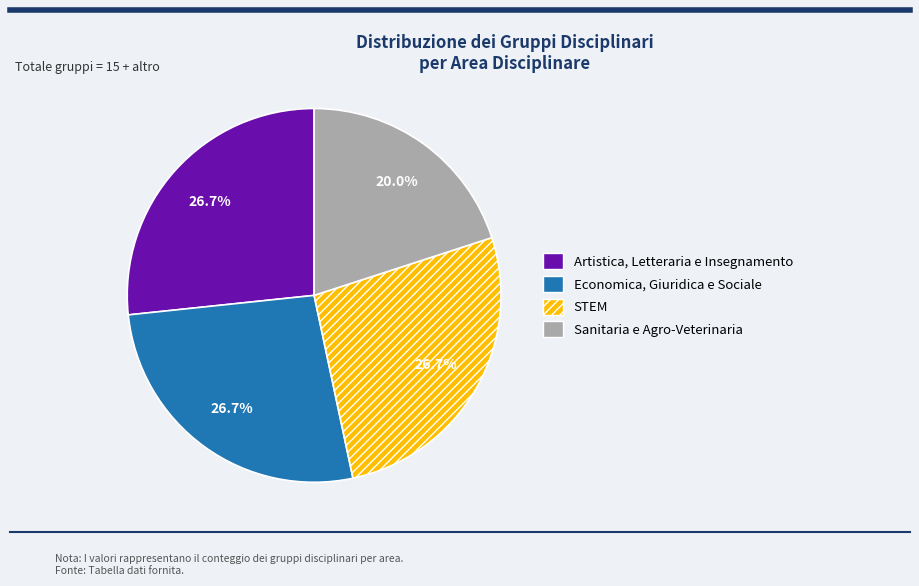

What percentage is NOT represented by Economica, Giuridica e Sociale?

73.3%